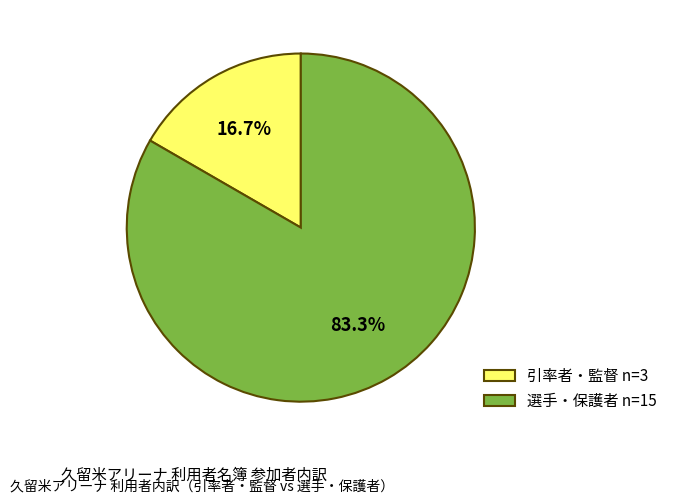

Approximately how many times larger is the value at 選手・保護者 compared to 引率者・監督?

5.0